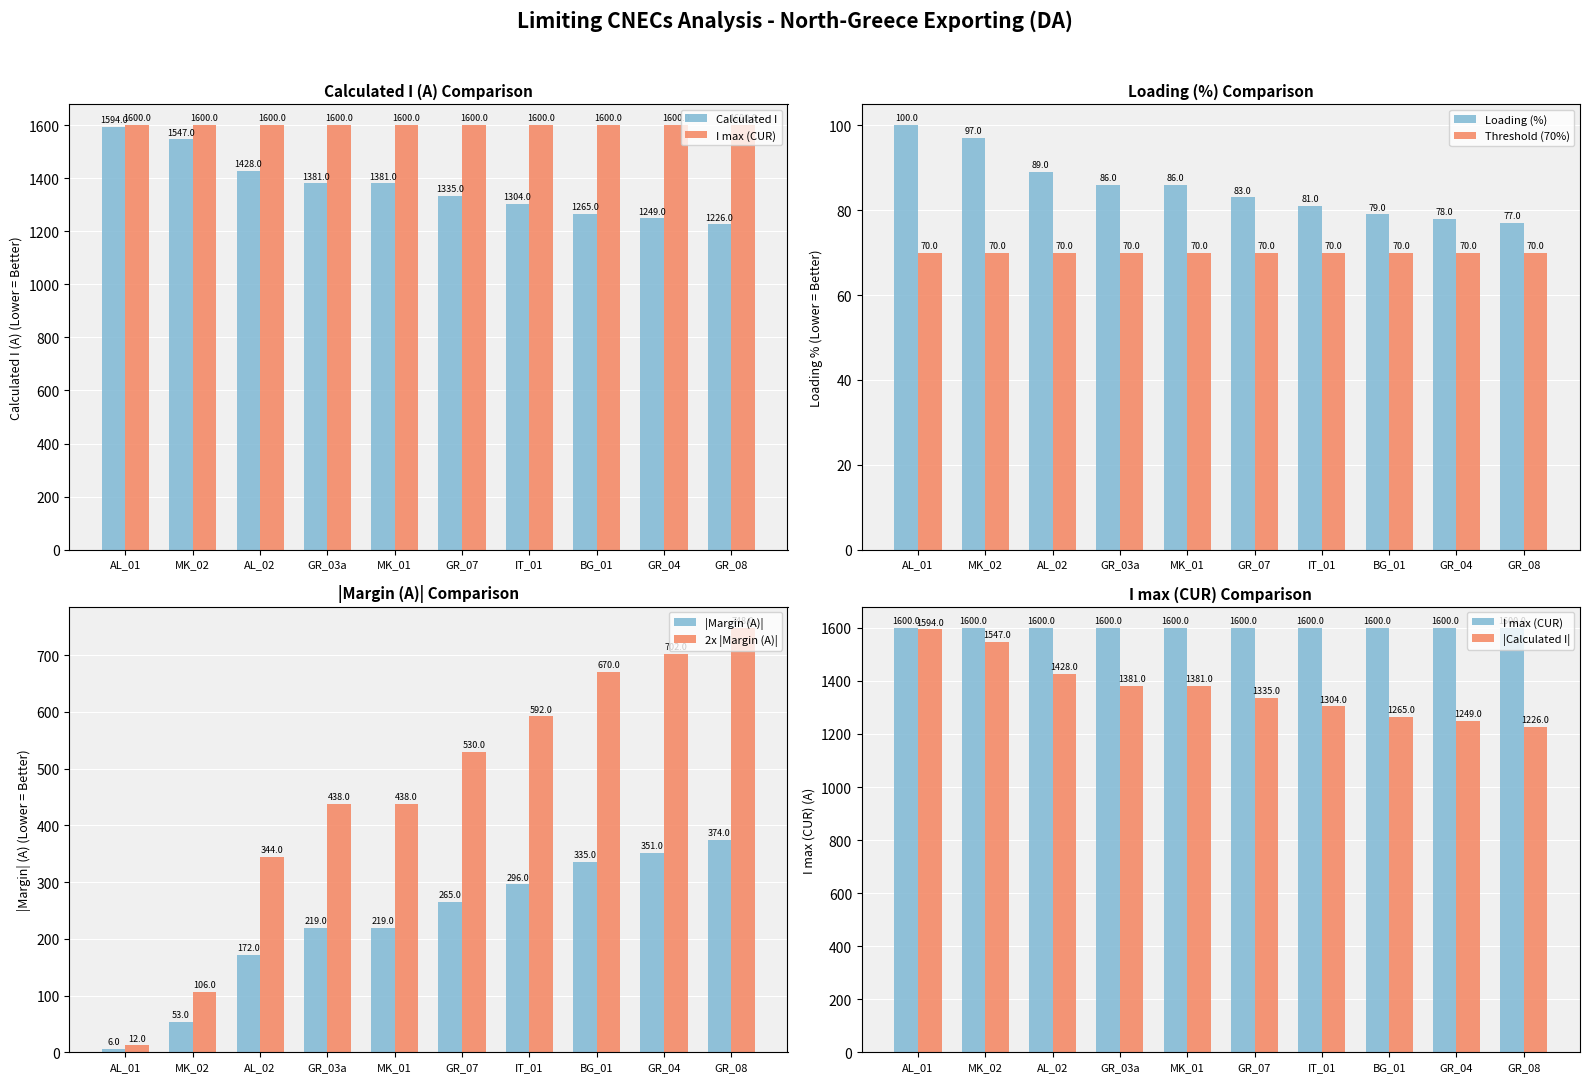

Is the value of Threshold (70%) at MK_01 greater than the value of Loading (%) at GR_08?

No